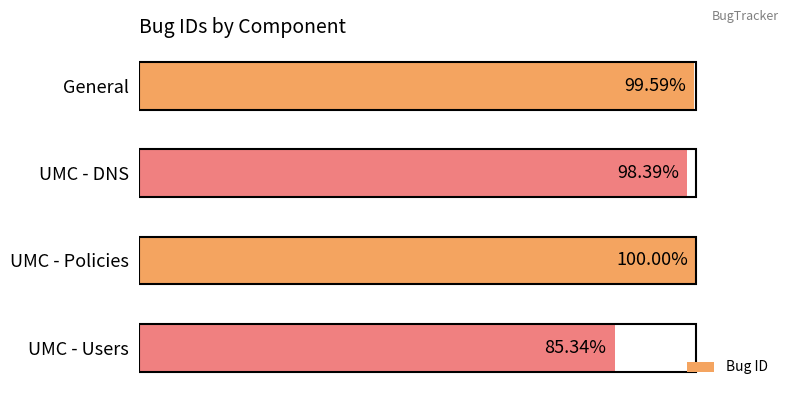

What is the label of the 4th bar from the top?

UMC - Users